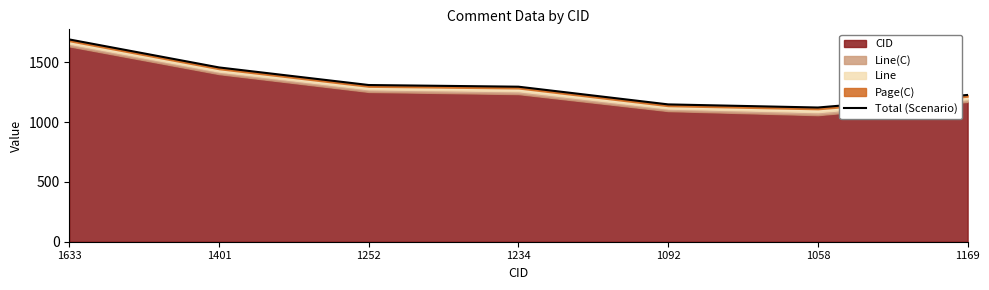

The value at 1401 is 964. True or false?

False